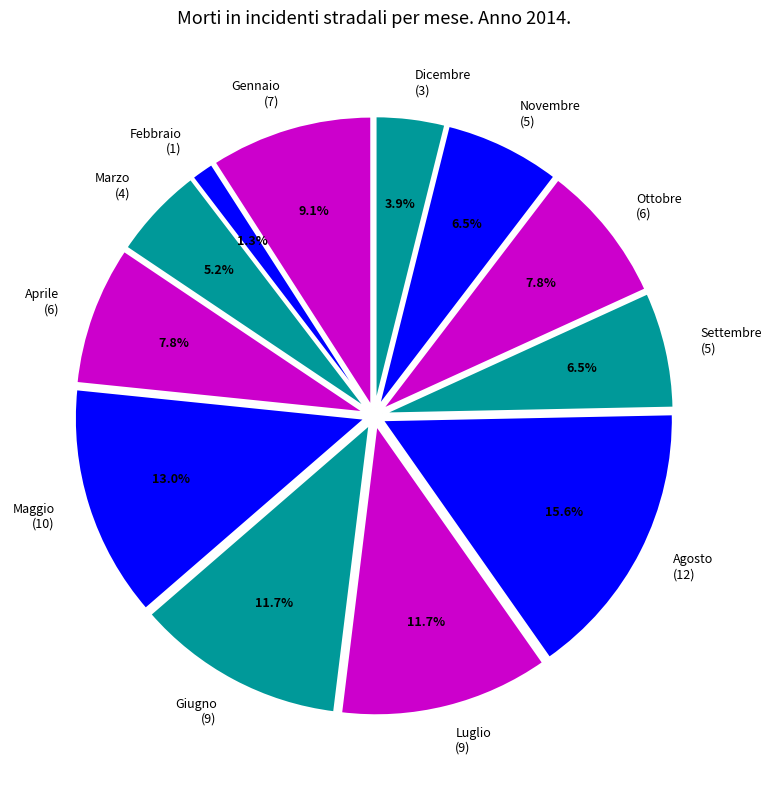

To the nearest percent, what is the average slice percentage?

8%